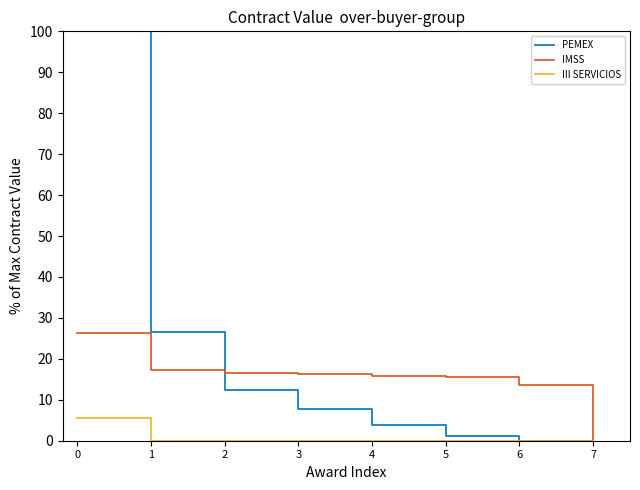

The value of III SERVICIOS at 3 is 2.0. True or false?

False